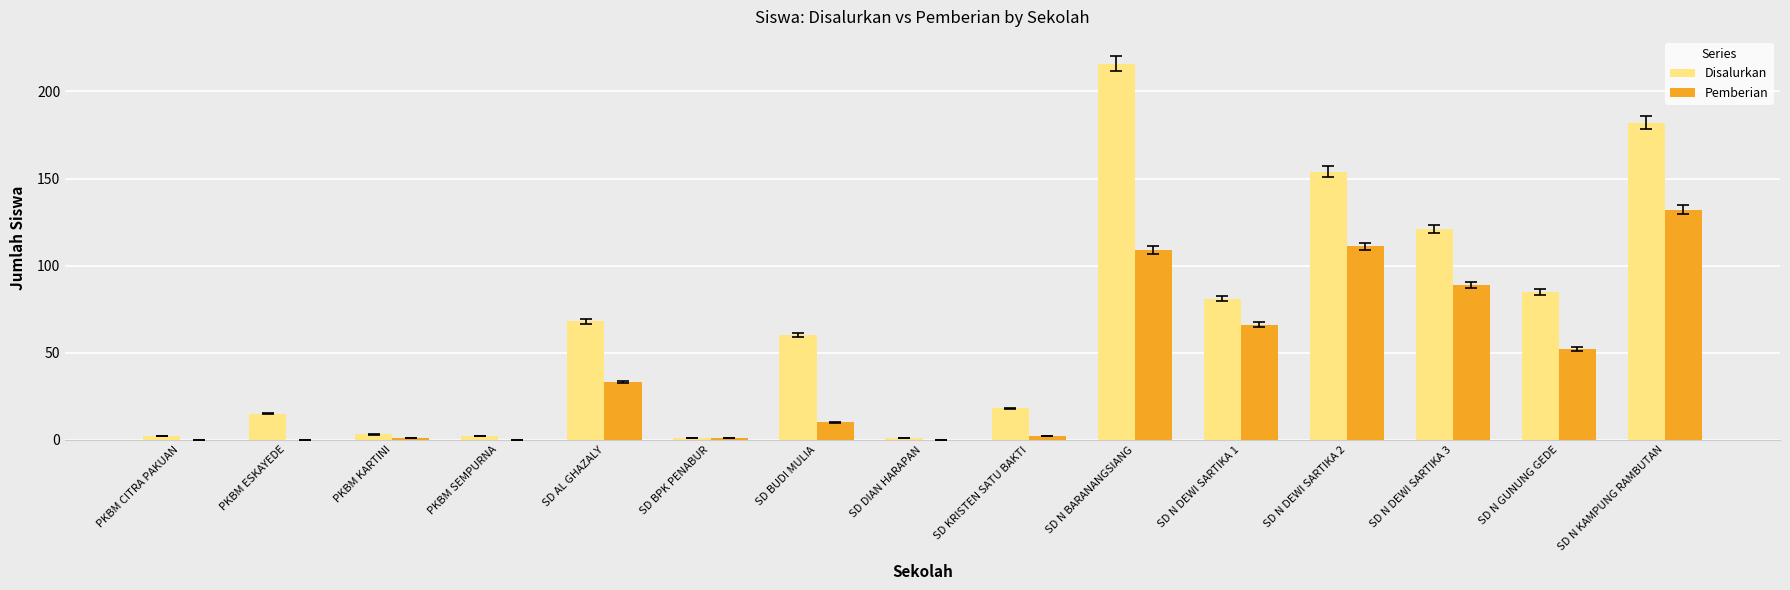

Are the bars grouped side by side (vs. stacked)?

Yes